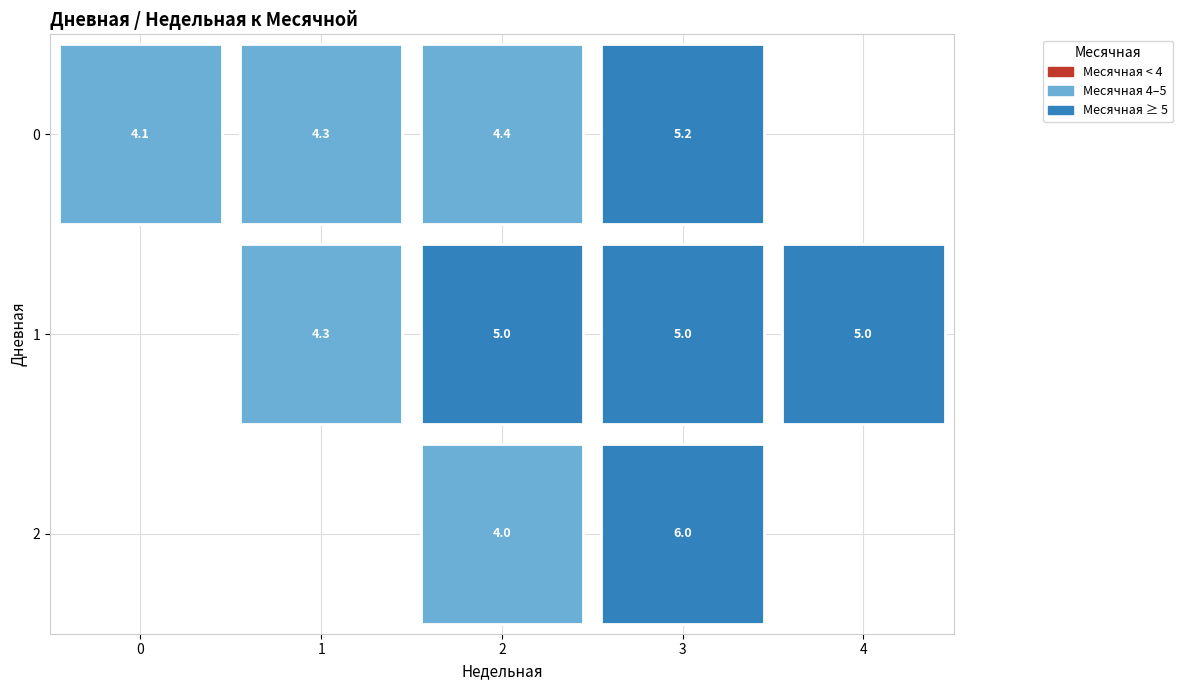

What is the sum of the 4 values at 1 and 6?

5